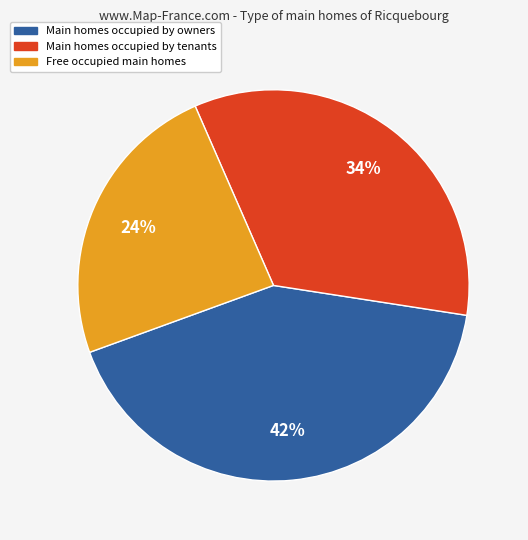

To the nearest percent, what is the average slice percentage?

33%